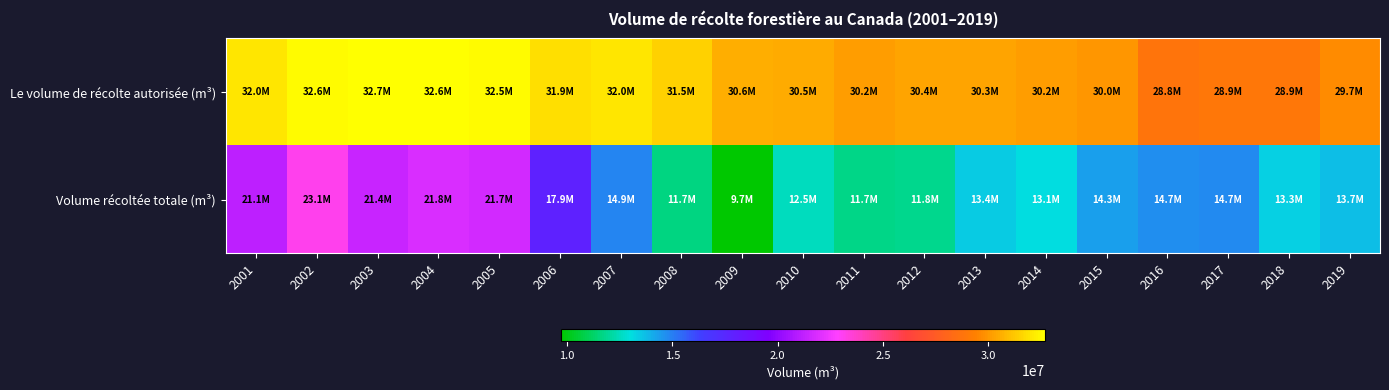

Rank the series by their average value, from highest to lowest.

Le volume de récolte autorisée (m³), Volume récoltée totale (m³)